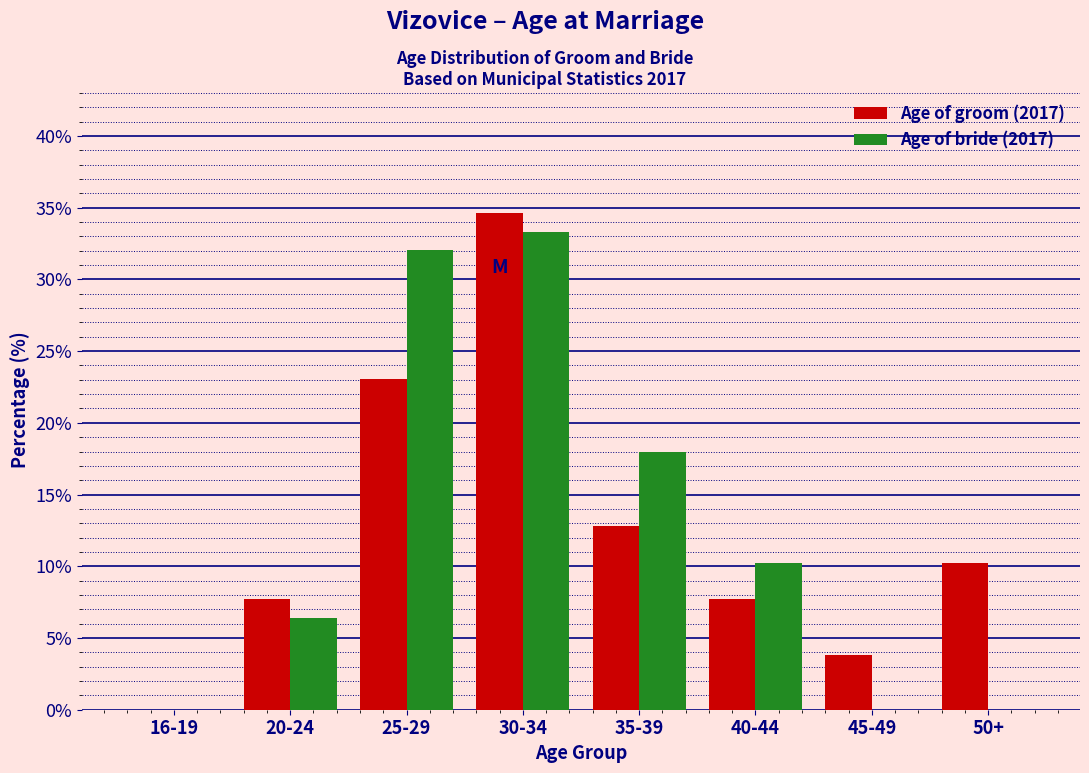

Reading left to right, transcribe all the data shown in this chart.

Age of groom (2017): 16-19=0.0	20-24=7.7	25-29=23.1	30-34=34.6	35-39=12.8	40-44=7.7	45-49=3.8	50+=10.3
Age of bride (2017): 16-19=0.0	20-24=6.4	25-29=32.1	30-34=33.3	35-39=17.9	40-44=10.3	45-49=0.0	50+=0.0